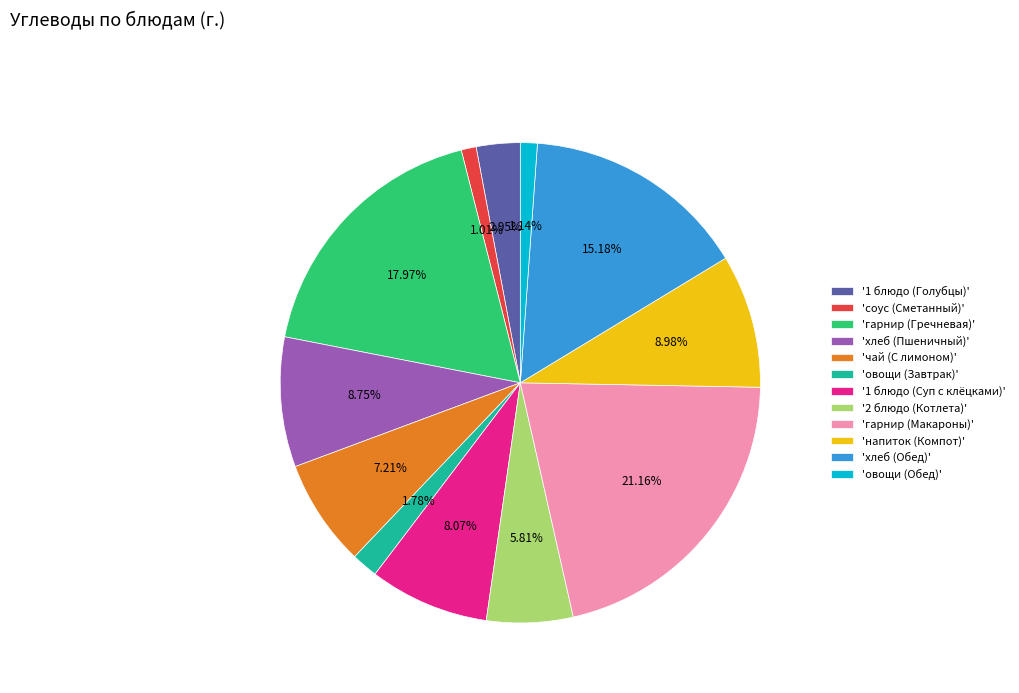

Combined, do 'гарнир (Макароны)' and 'овощи (Обед)' account for over 50%?

No